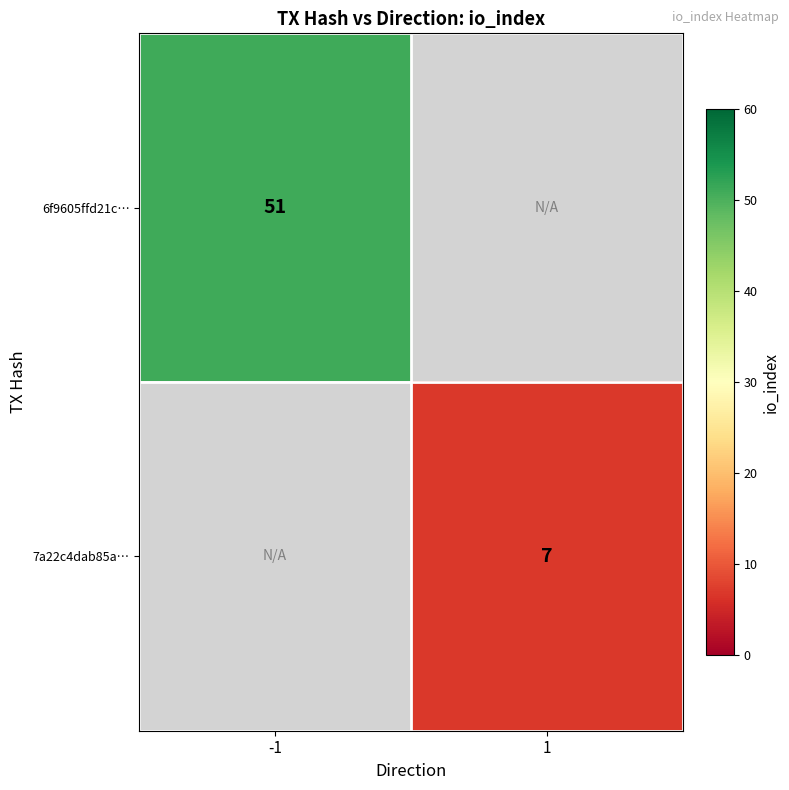

Is it true that 6f9605ffd21c… equals 51 at -1?

True